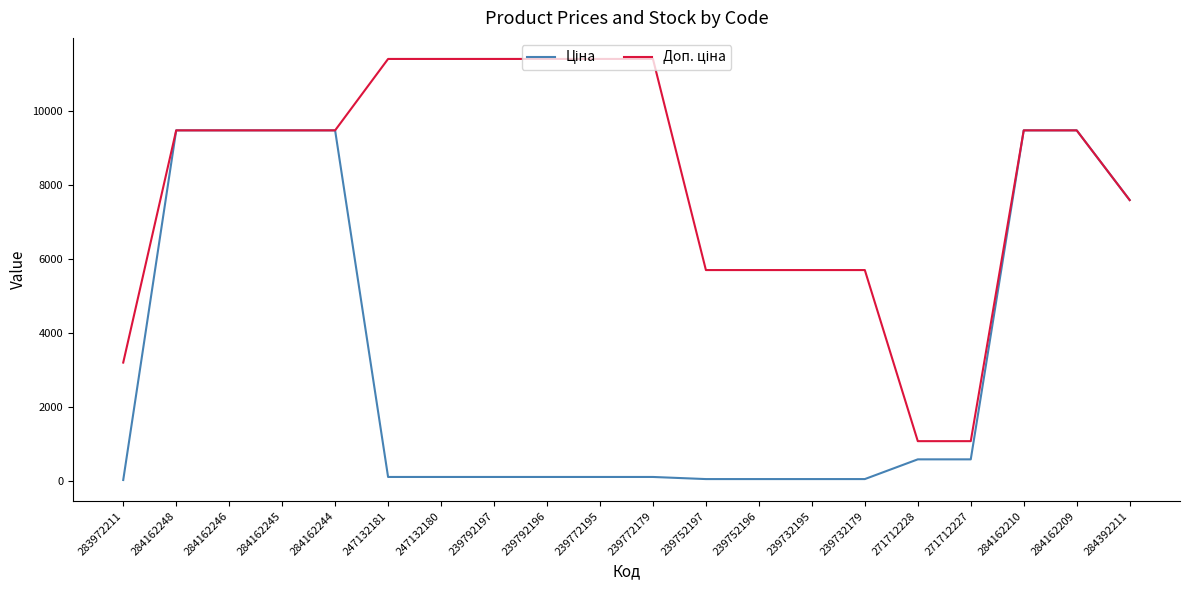

How many series are shown in this chart?

2